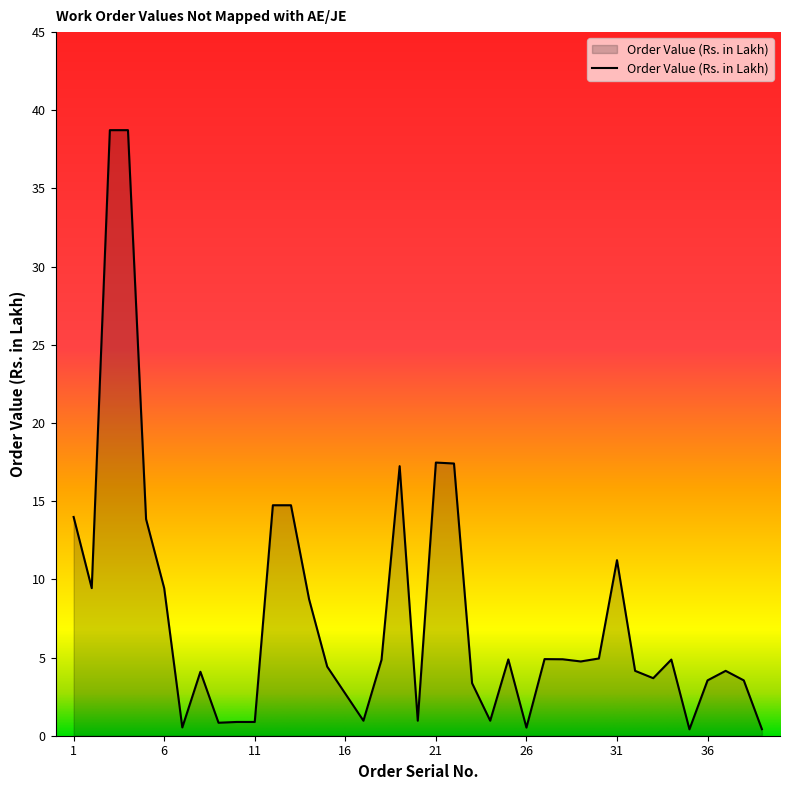

What is the difference between the maximum and minimum values?

38.3